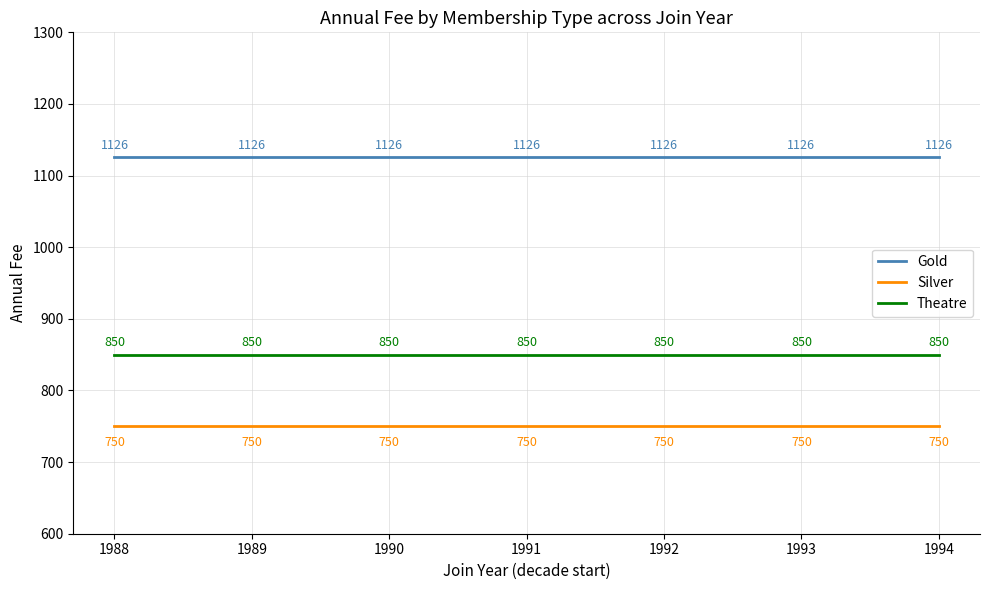

What is the minimum value shown in the chart?

750.0